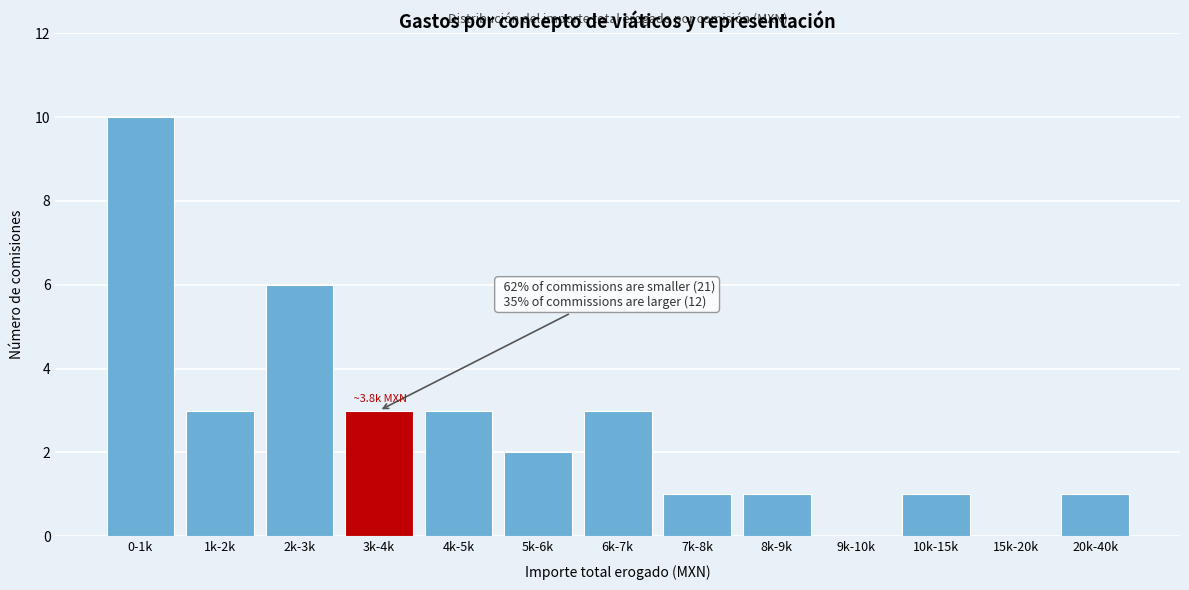

Reading right to left, transcribe all the data shown in this chart.

20k-40k=1	15k-20k=0	10k-15k=1	9k-10k=0	8k-9k=1	7k-8k=1	6k-7k=3	5k-6k=2	4k-5k=3	3k-4k=3	2k-3k=6	1k-2k=3	0-1k=10